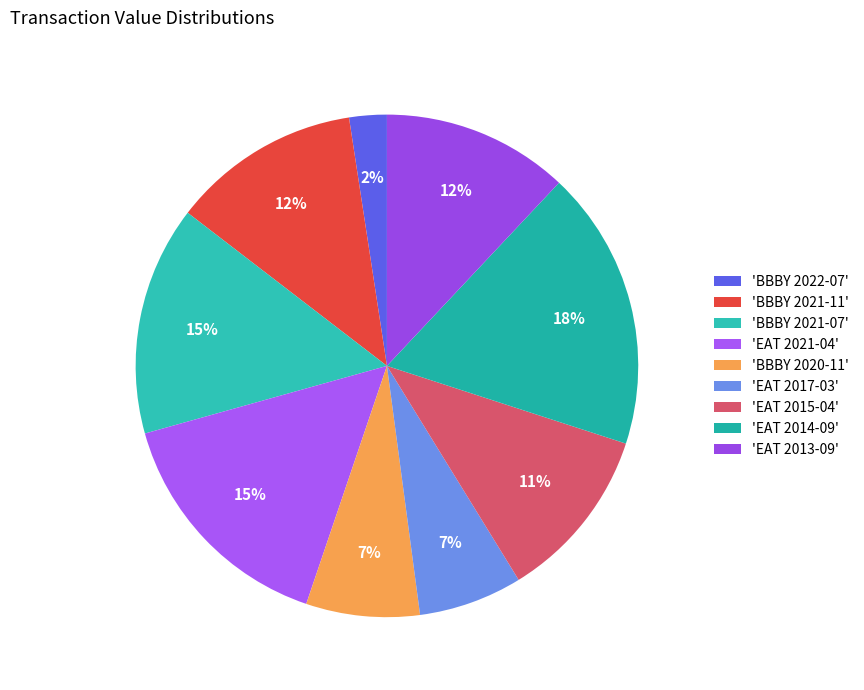

Does any single category account for the majority?

No